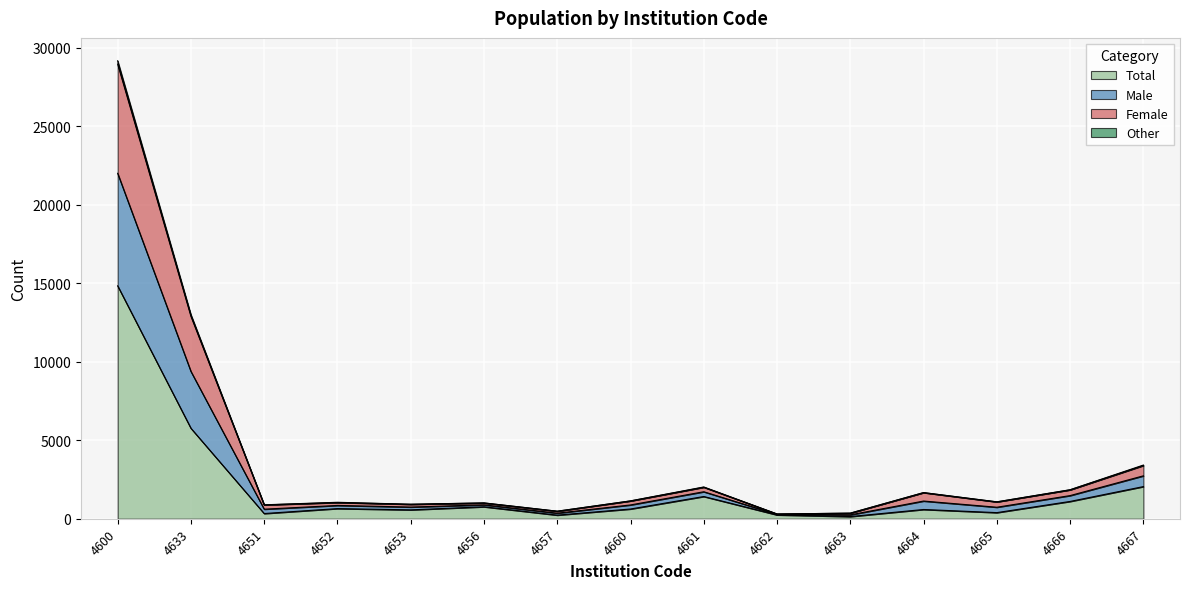

Is it true that Total equals 565 at 4653?

True